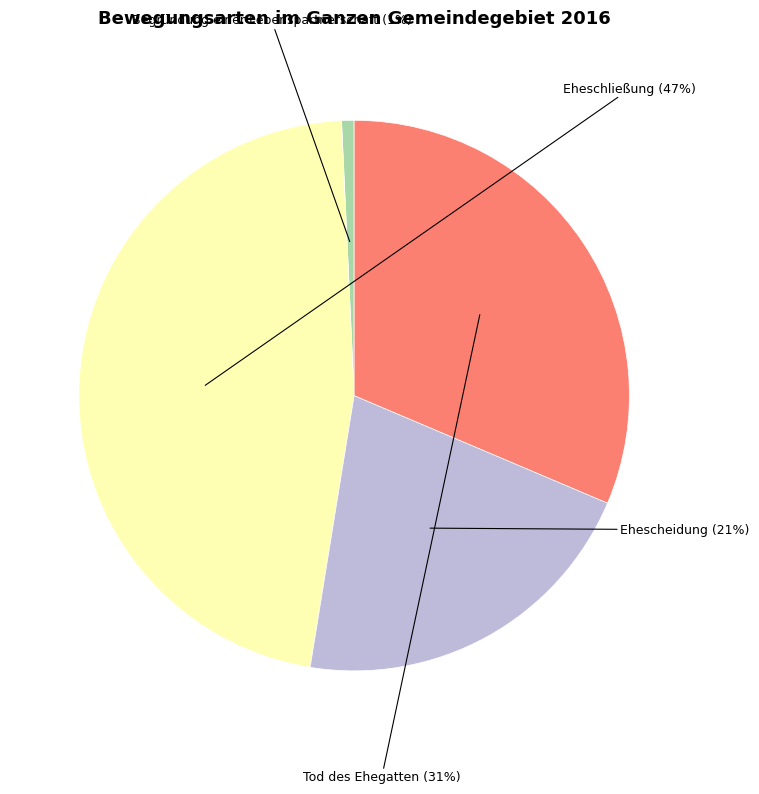

To the nearest percent, what percentage of the pie is Eheschließung?

47%